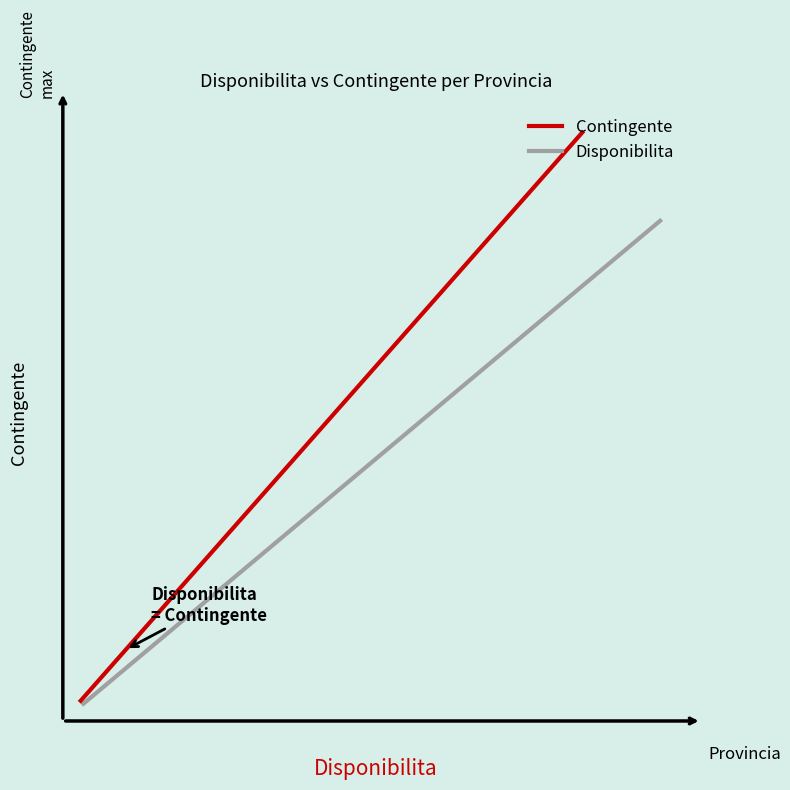

Which series has the largest range (max minus min)?

Contingente